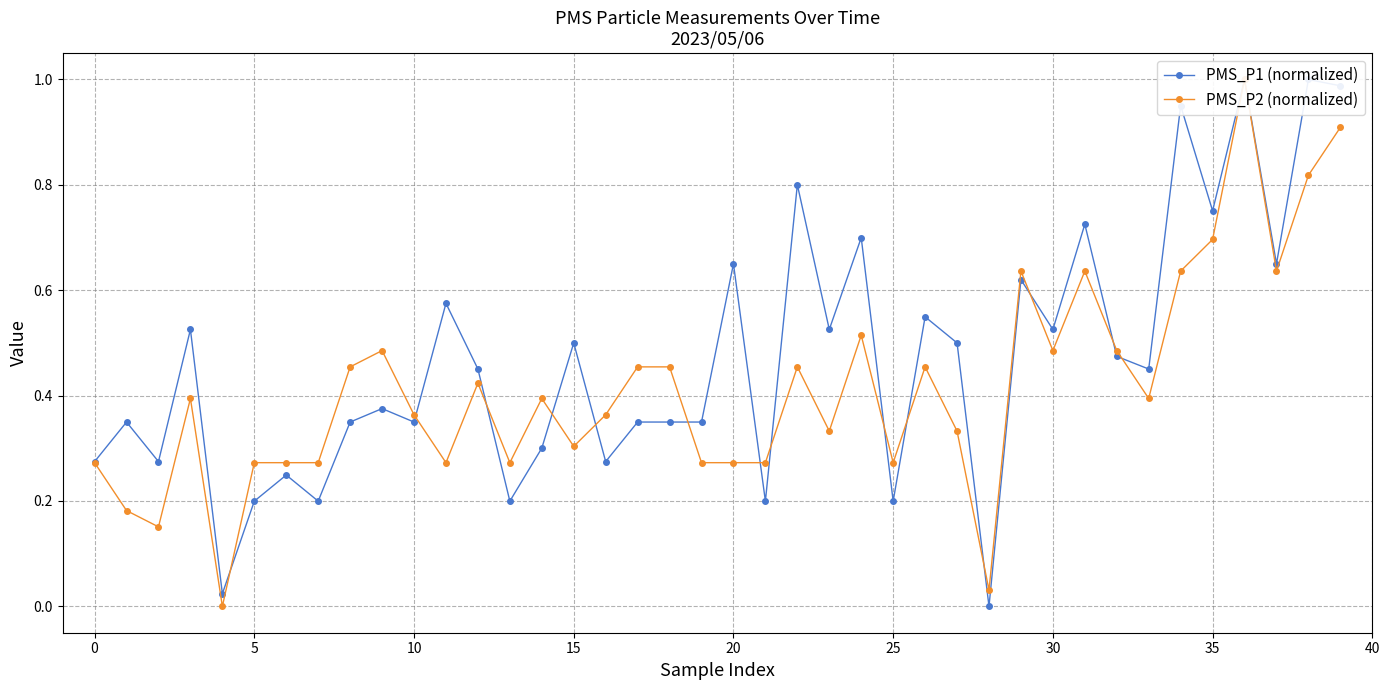

How many categories are shown in the chart?

40